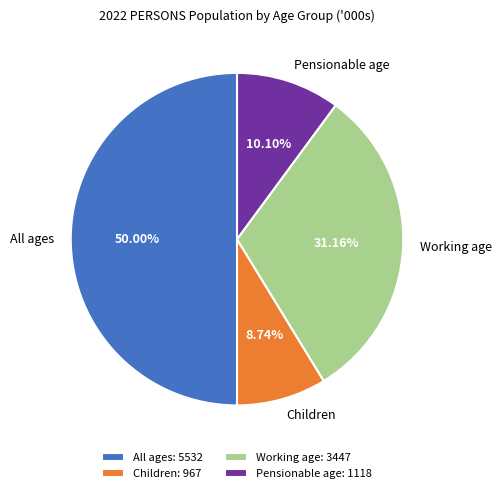

To the nearest percent, what percentage of the pie is Pensionable age?

10%